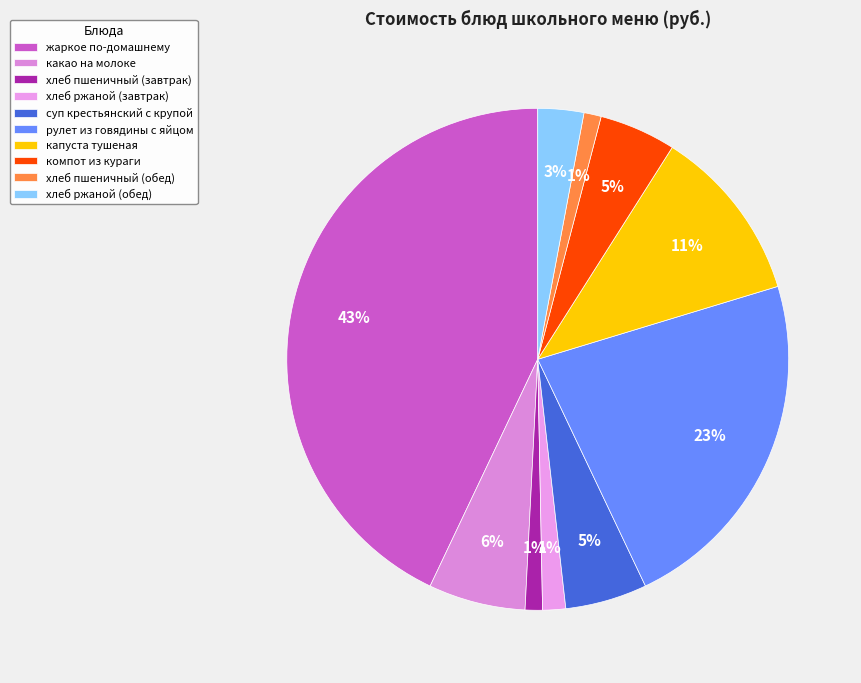

What percentage is the рулет из говядины с яйцом slice, to the nearest percent?

23%